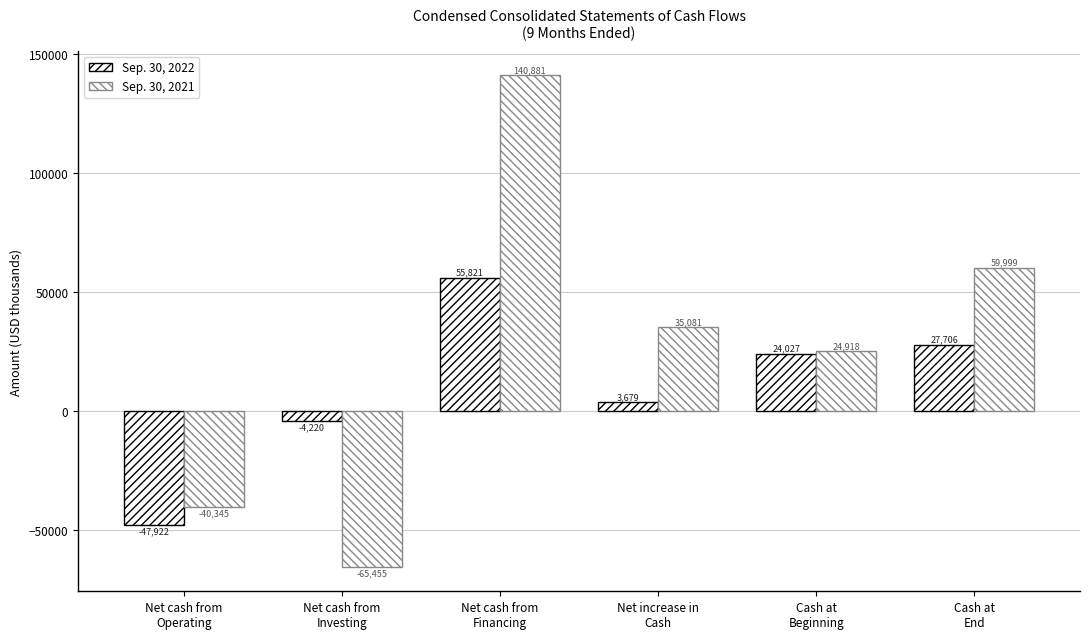

Does the chart contain any negative values?

Yes